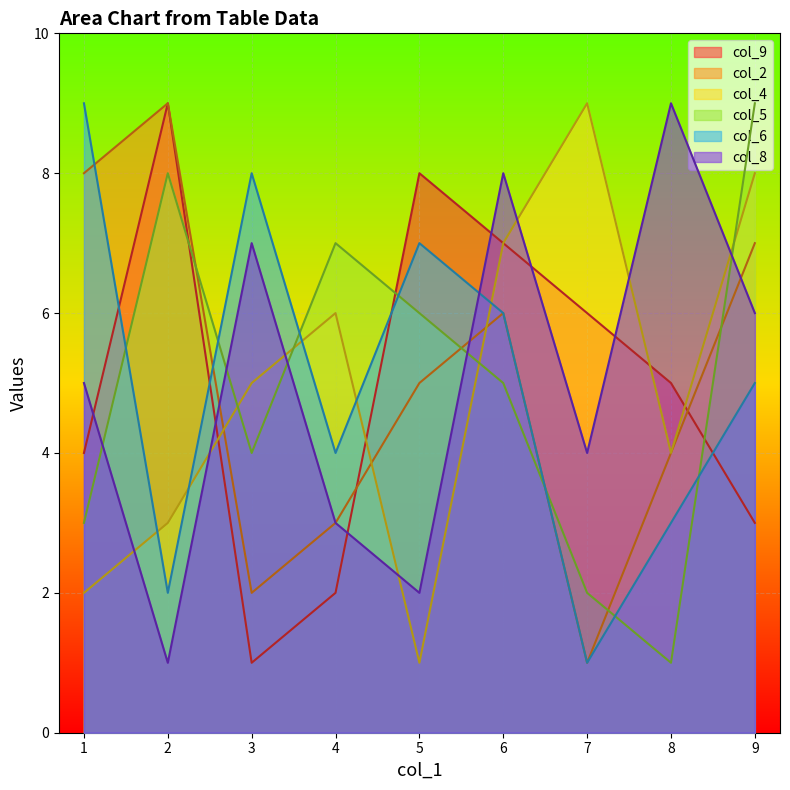

Count the number of data series in this chart.

6